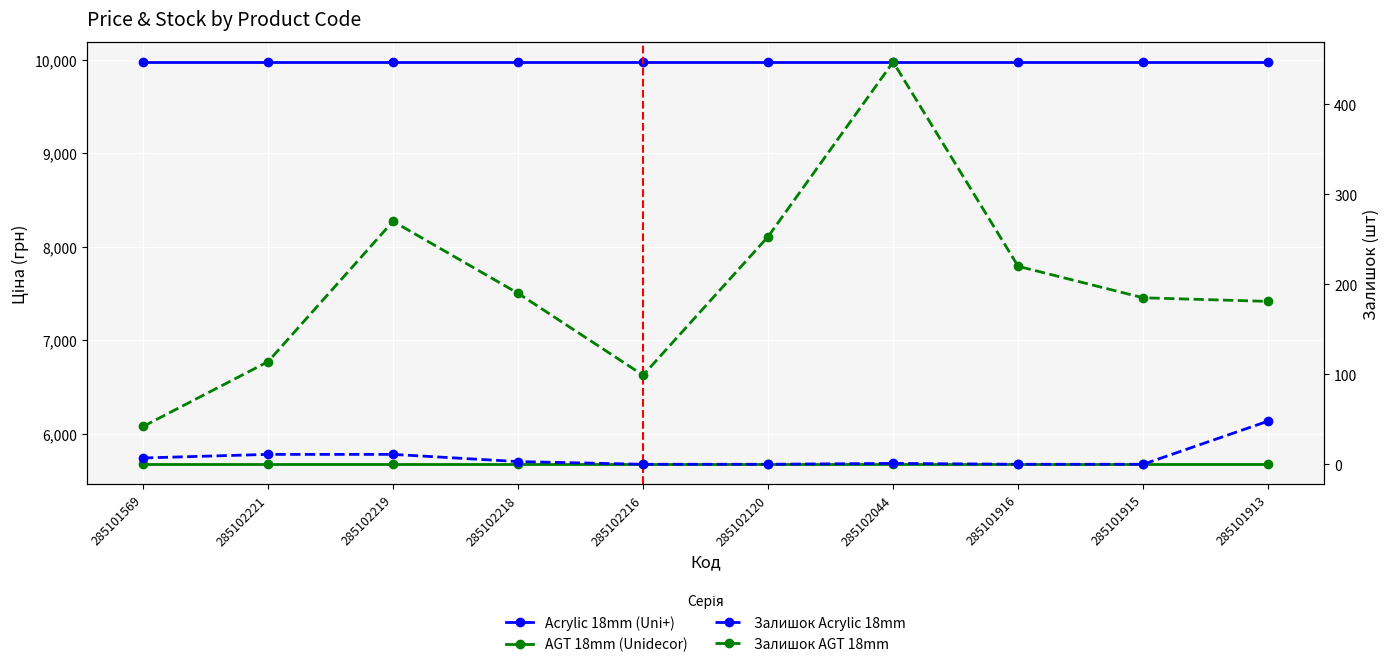

What is the value of the AGT 18mm (Unidecor) point at the 10th from the left?

5673.8